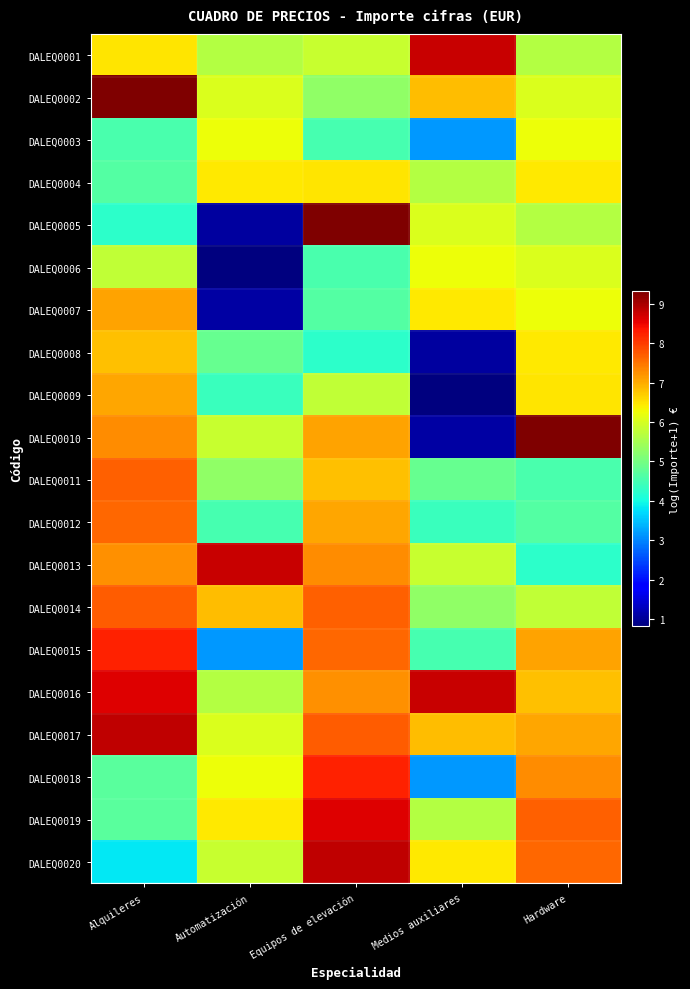

List the series in order of their peak value, highest first.

DALEQ0002, DALEQ0005, DALEQ0010, DALEQ0017, DALEQ0020, DALEQ0001, DALEQ0013, DALEQ0016, DALEQ0019, DALEQ0015, DALEQ0018, DALEQ0014, DALEQ0011, DALEQ0012, DALEQ0007, DALEQ0009, DALEQ0008, DALEQ0004, DALEQ0003, DALEQ0006